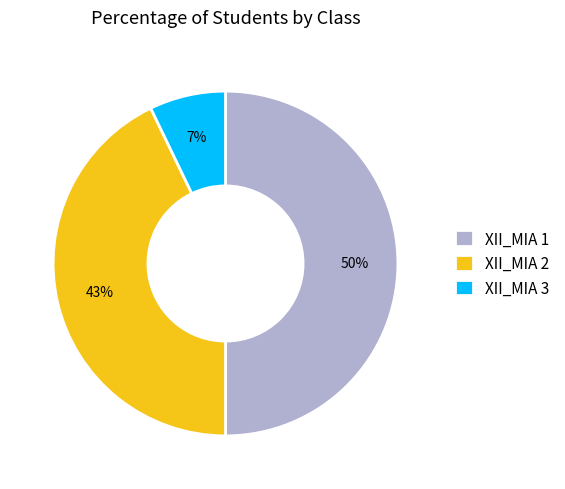

To the nearest percent, what is the average slice percentage?

33%